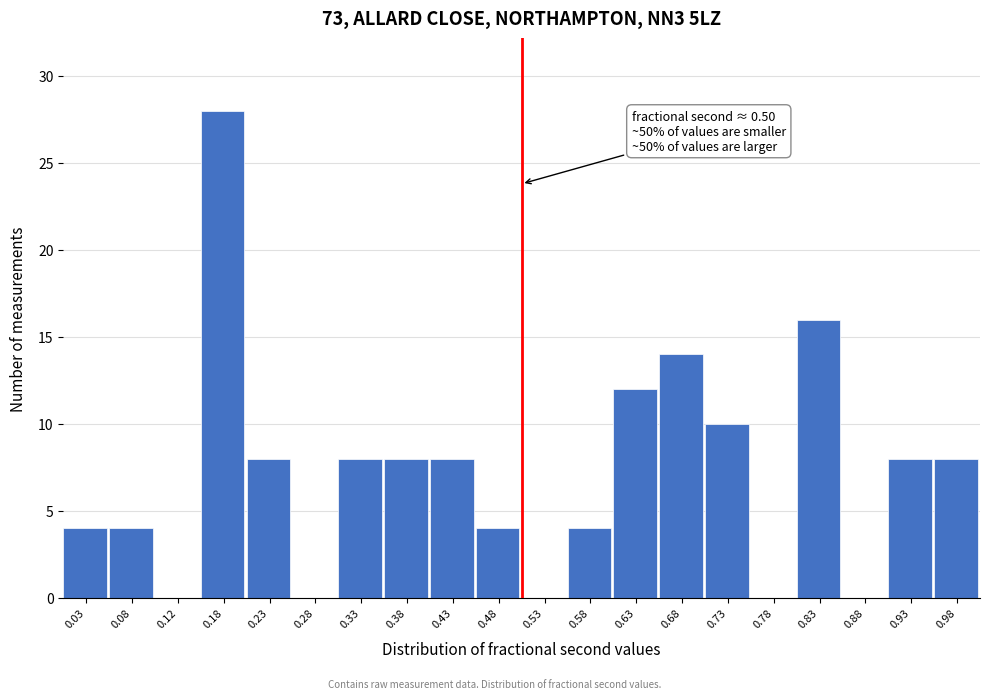

Over which range of the x-axis is the bar tallest?

0.15 to 0.20